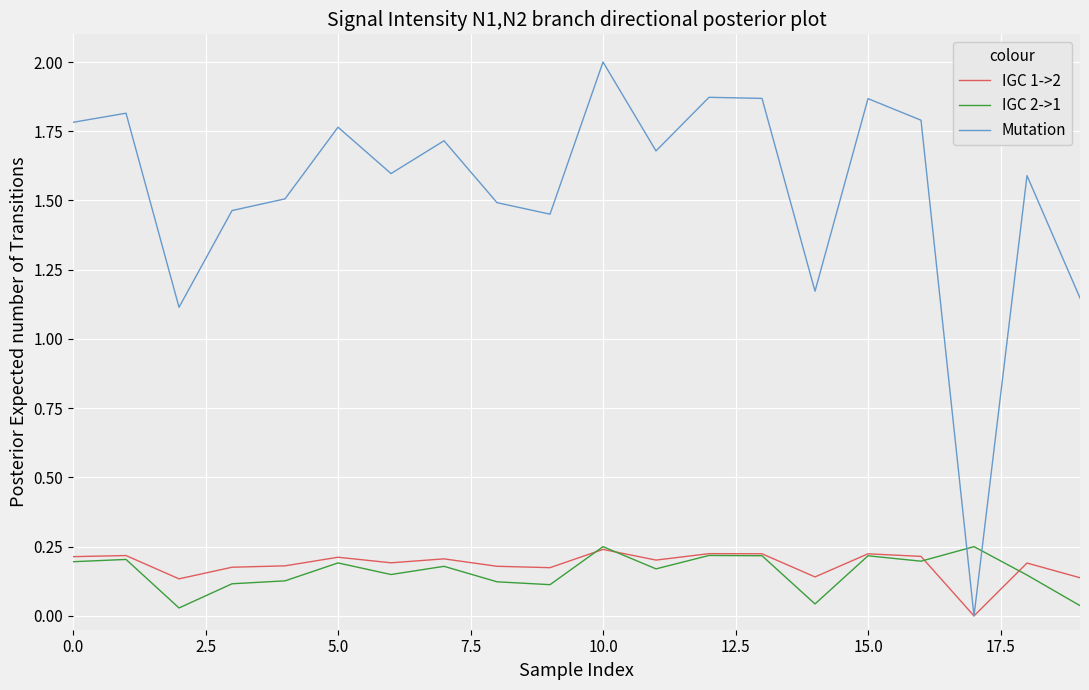

Which series has the largest total across all categories?

Mutation